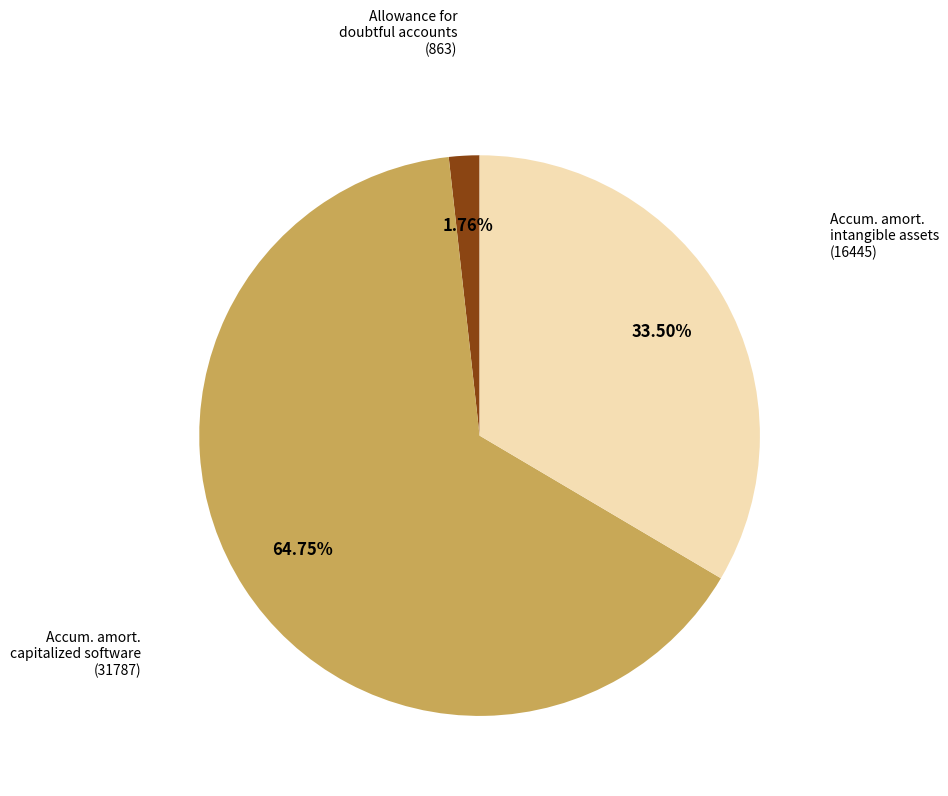

Count the number of slices in the pie.

3